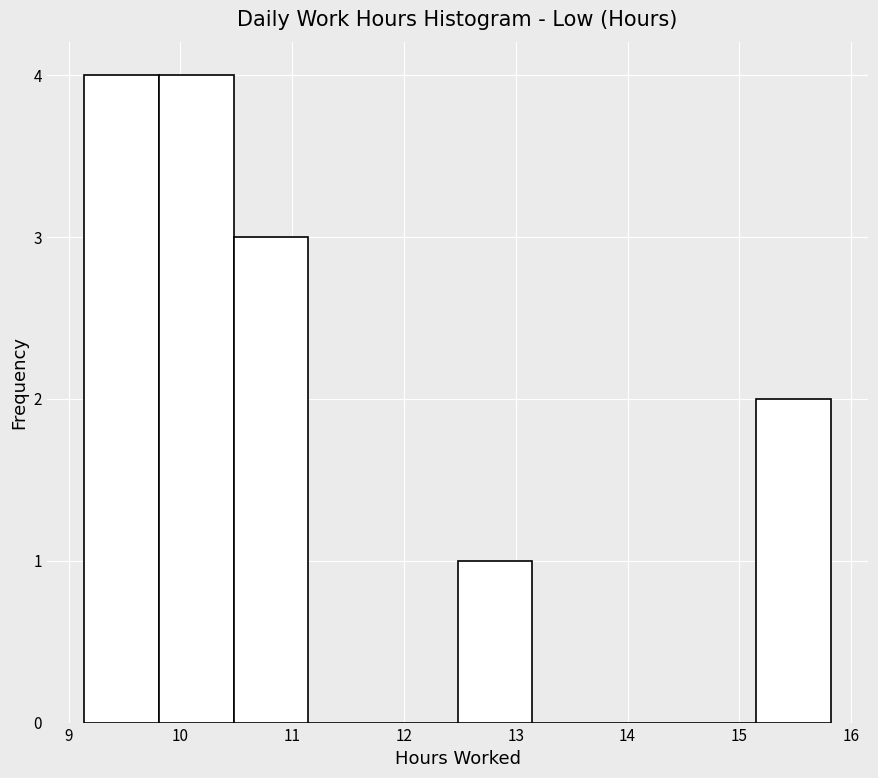

Reading left to right, transcribe this chart: for each bar, give the range it covers on the x-axis and its height. Neither the bar edges nor the heights are printed on the chart, so give them approximately, as read against the axes.

9.1 to 9.8: 4
9.8 to 10.5: 4
10.5 to 11.1: 3
11.1 to 11.8: 0
11.8 to 12.5: 0
12.5 to 13.1: 1
13.1 to 13.8: 0
13.8 to 14.5: 0
14.5 to 15.2: 0
15.2 to 15.8: 2